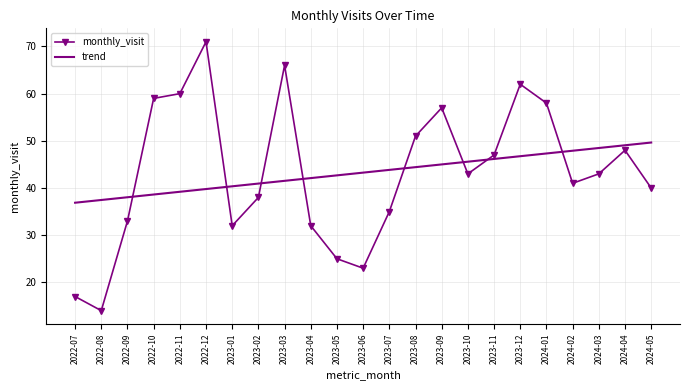

What is the total value across all series at 2022-09?

71.0